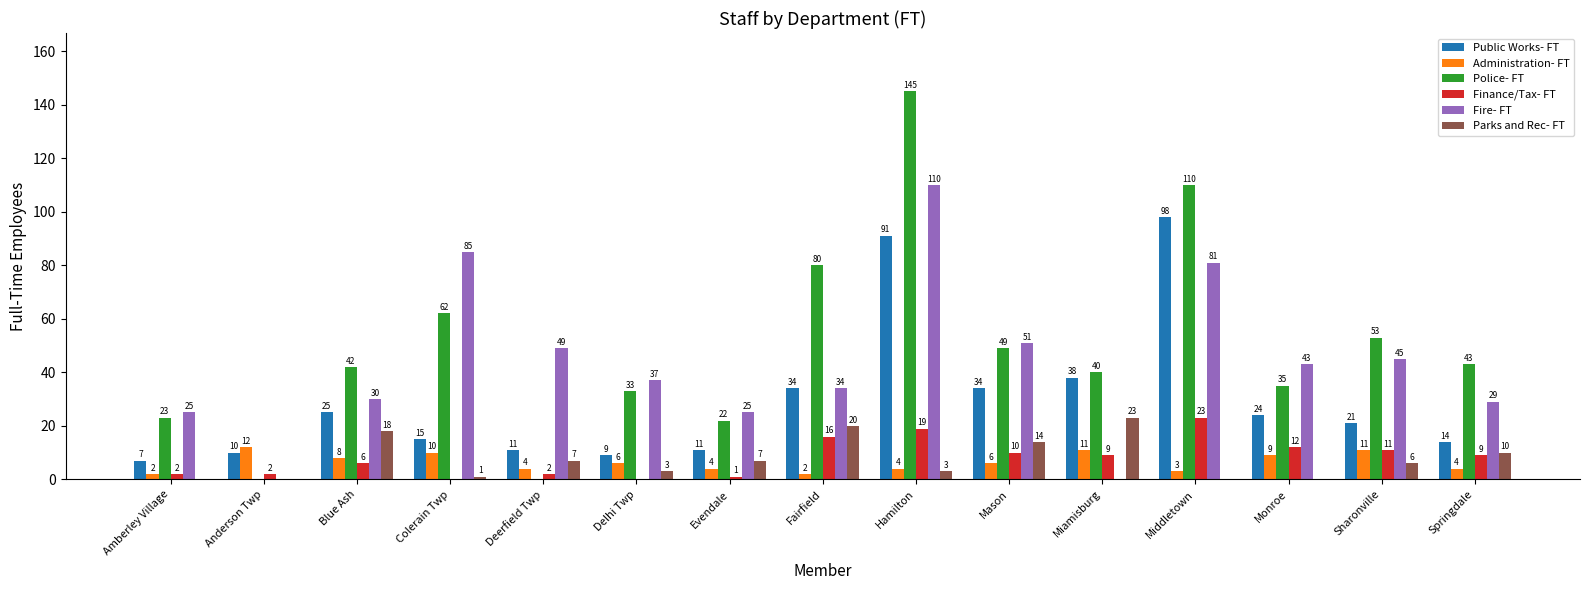

Reading left to right, list all the values displayed in this chart.

Public Works- FT: Amberley Village=7	Anderson Twp=10	Blue Ash=25	Colerain Twp=15	Deerfield Twp=11	Delhi Twp=9	Evendale=11	Fairfield=34	Hamilton=91	Mason=34	Miamisburg=38	Middletown=98	Monroe=24	Sharonville=21	Springdale=14
Administration- FT: Amberley Village=2	Anderson Twp=12	Blue Ash=8	Colerain Twp=10	Deerfield Twp=4	Delhi Twp=6	Evendale=4	Fairfield=2	Hamilton=4	Mason=6	Miamisburg=11	Middletown=3	Monroe=9	Sharonville=11	Springdale=4
Police- FT: Amberley Village=23	Anderson Twp=0	Blue Ash=42	Colerain Twp=62	Deerfield Twp=0	Delhi Twp=33	Evendale=22	Fairfield=80	Hamilton=145	Mason=49	Miamisburg=40	Middletown=110	Monroe=35	Sharonville=53	Springdale=43
Finance/Tax- FT: Amberley Village=2	Anderson Twp=2	Blue Ash=6	Colerain Twp=0	Deerfield Twp=2	Delhi Twp=0	Evendale=1	Fairfield=16	Hamilton=19	Mason=10	Miamisburg=9	Middletown=23	Monroe=12	Sharonville=11	Springdale=9
Fire- FT: Amberley Village=25	Anderson Twp=0	Blue Ash=30	Colerain Twp=85	Deerfield Twp=49	Delhi Twp=37	Evendale=25	Fairfield=34	Hamilton=110	Mason=51	Miamisburg=0	Middletown=81	Monroe=43	Sharonville=45	Springdale=29
Parks and Rec- FT: Amberley Village=0	Anderson Twp=0	Blue Ash=18	Colerain Twp=1	Deerfield Twp=7	Delhi Twp=3	Evendale=7	Fairfield=20	Hamilton=3	Mason=14	Miamisburg=23	Middletown=0	Monroe=0	Sharonville=6	Springdale=10